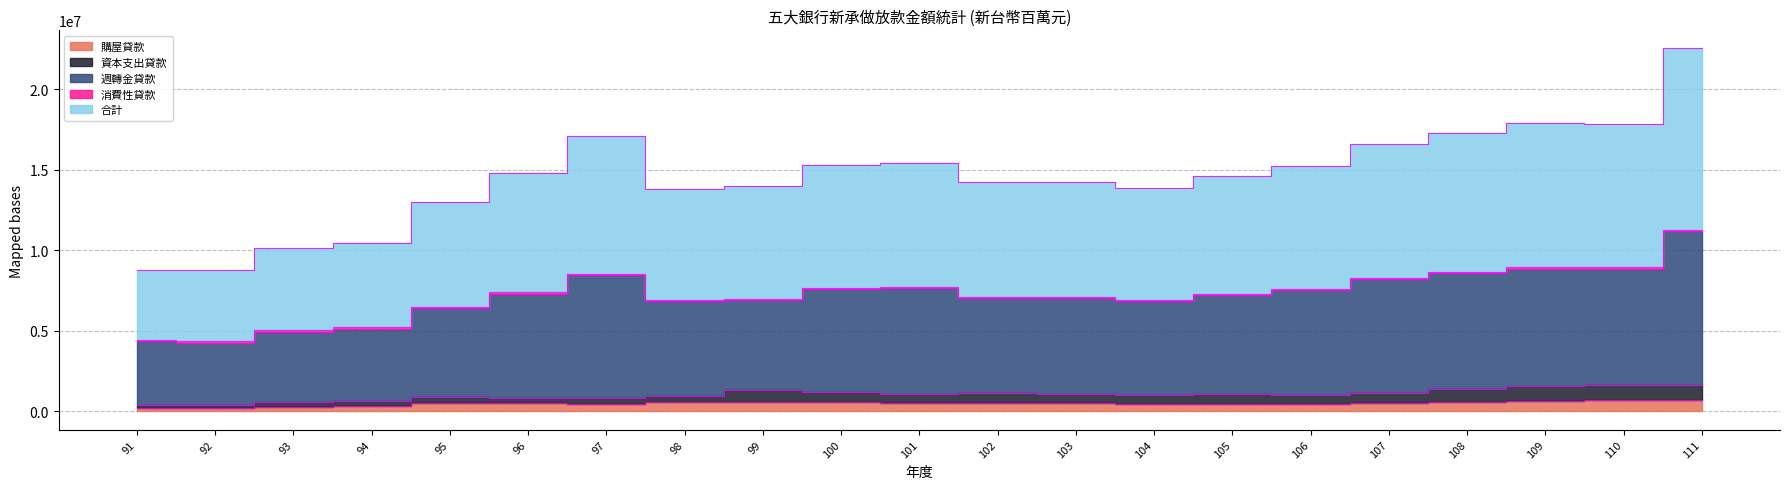

Between 93 and 98, which is larger?

98